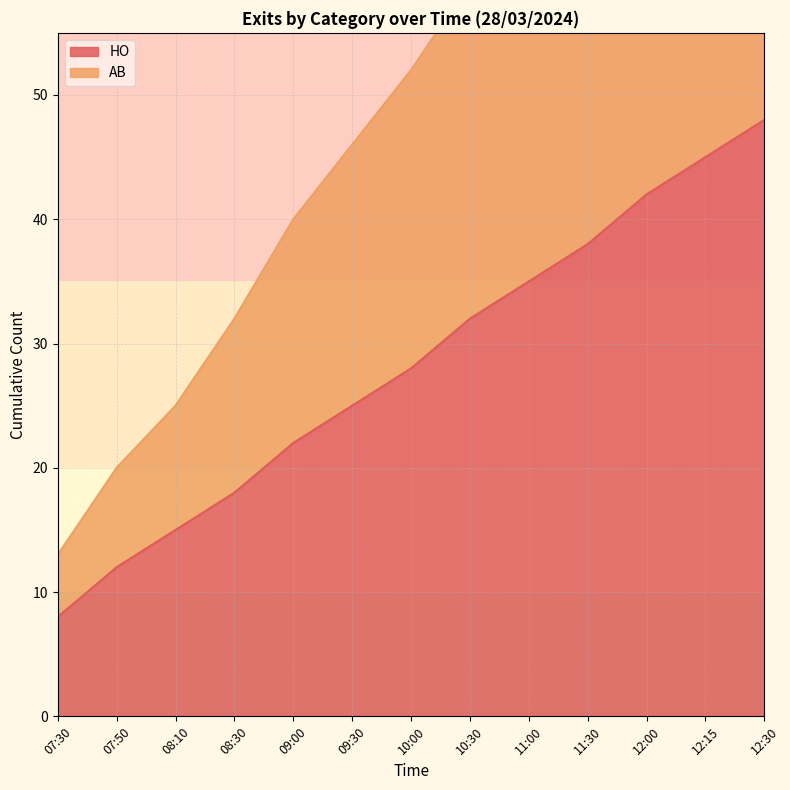

What position from the left is 10:30?

8